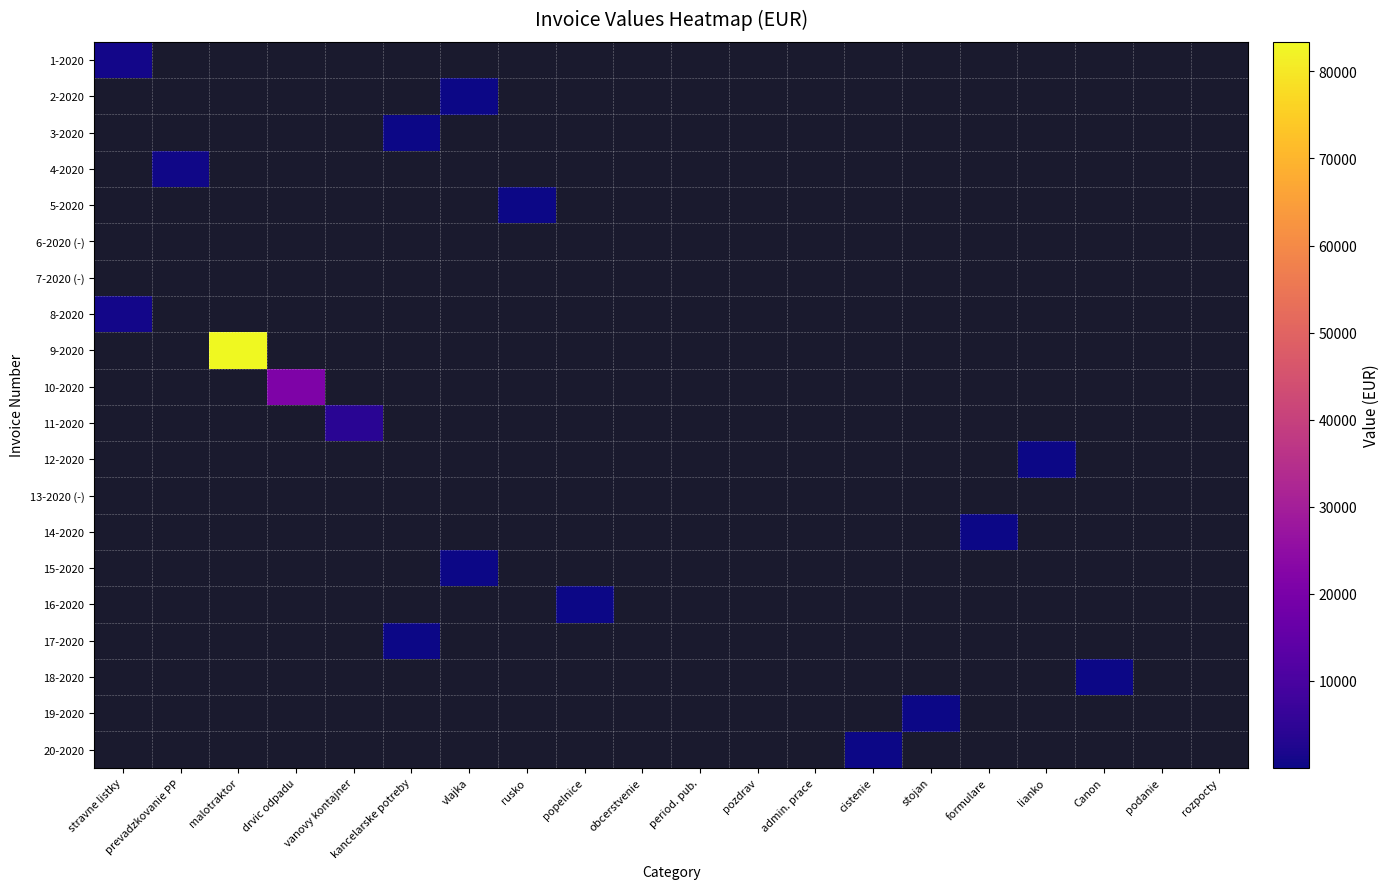

What is the maximum value shown in the chart?

83400.0